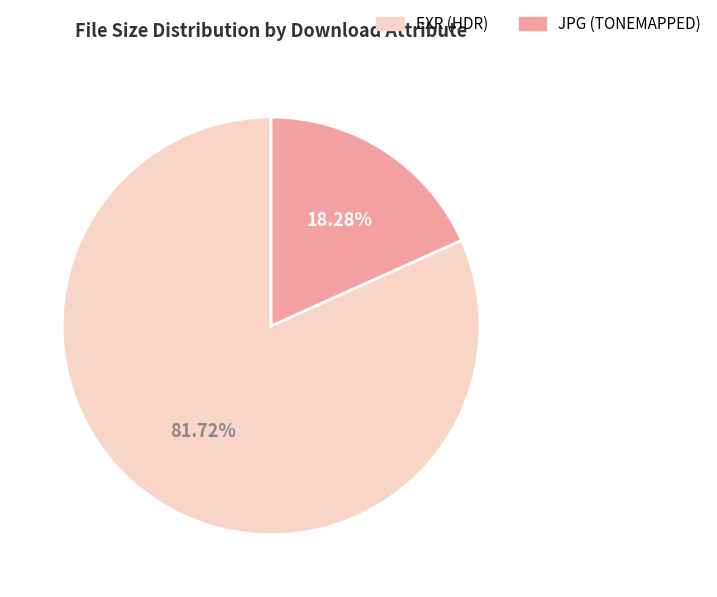

To the nearest percent, what is the difference between the largest and smallest slice percentages?

63%